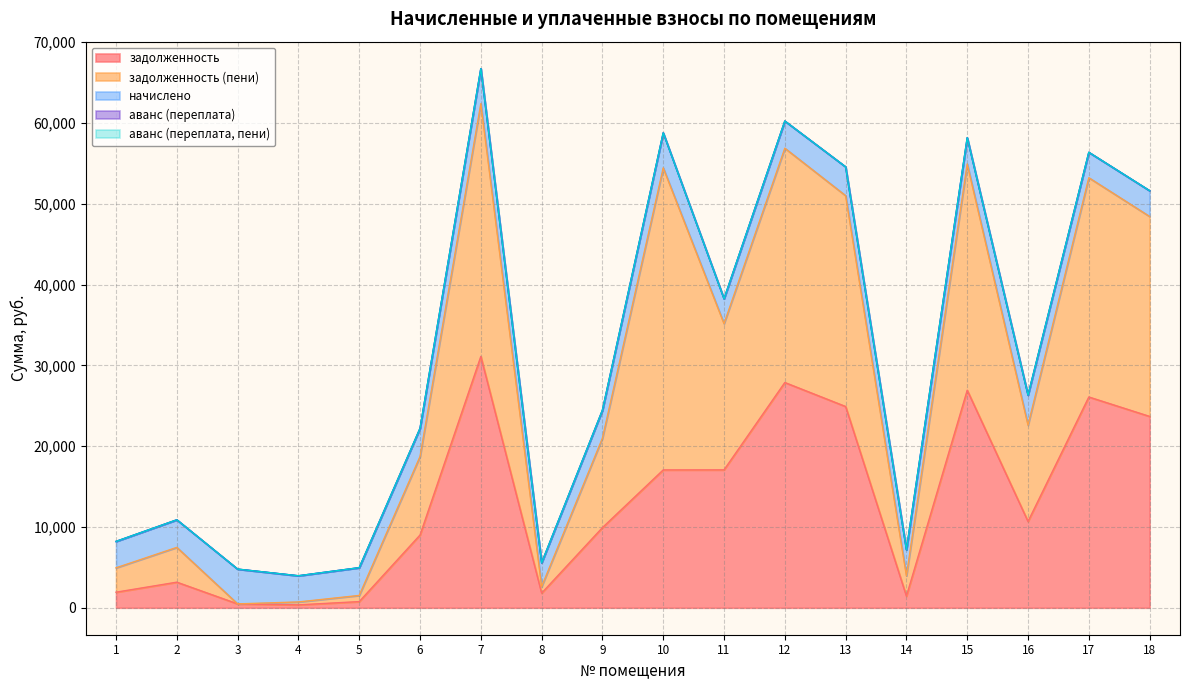

Reading left to right, list all the values displayed in this chart.

задолженность: 1926.3	3167.4	478.4	360.0	763.2	9002.7	31102.9	1809.4	9918.7	17059.4	17064.9	27874.3	24904.8	1439.7	26919.4	10679.5	26083.7	23679.8
задолженность (пени): 3015.9	4305.0	0.0	360.0	763.2	9719.6	31279.8	809.4	11070.7	37376.9	18092.1	28995.1	26092.8	2512.5	28001.8	11917.9	27132.5	24743.0
начислено: 3268.8	3412.8	4305.6	3240.0	3434.4	3477.6	4334.4	2944.8	3456.0	4334.4	3081.6	3362.4	3564.0	3218.4	3247.2	3715.2	3146.4	3189.6
аванс (переплата): 0.0	0.0	0.0	0.0	0.0	0.0	0.0	0.0	0.0	0.0	0.0	0.0	0.0	0.0	0.0	0.0	0.0	0.0
аванс (переплата, пени): 0.0	0.0	0.0	0.0	0.0	0.0	0.0	0.0	0.0	0.0	0.0	0.0	0.0	0.0	0.0	0.0	0.0	0.0